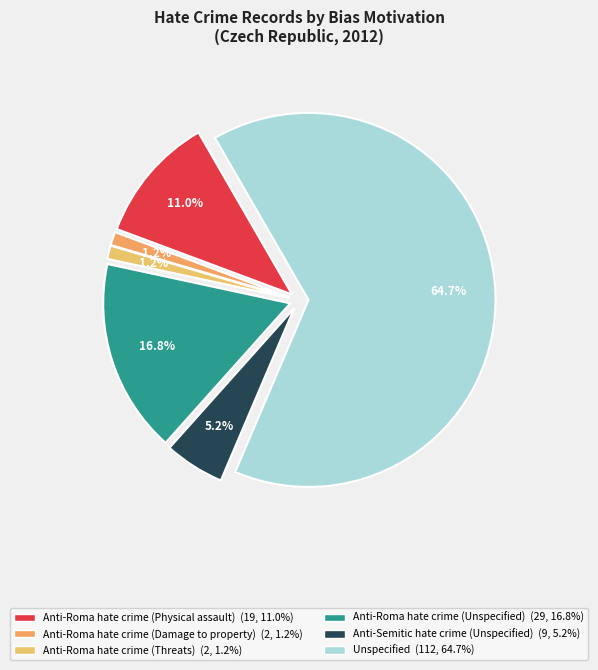

What percentage do Anti-Semitic hate crime (Unspecified) and Unspecified together represent?

69.9%